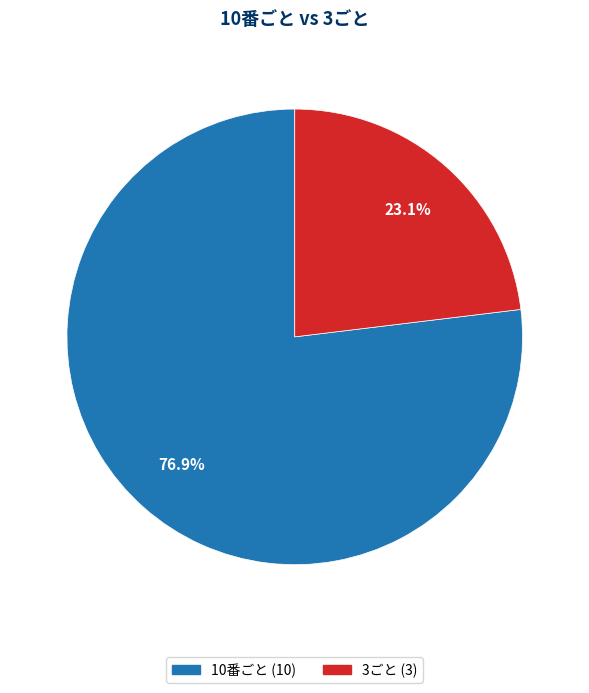

Which category has the smallest portion of the pie?

3ごと